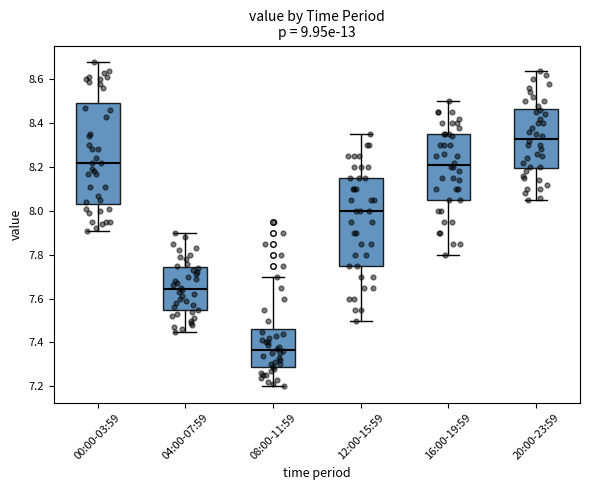

Which box's median line is the lowest?

08:00-11:59